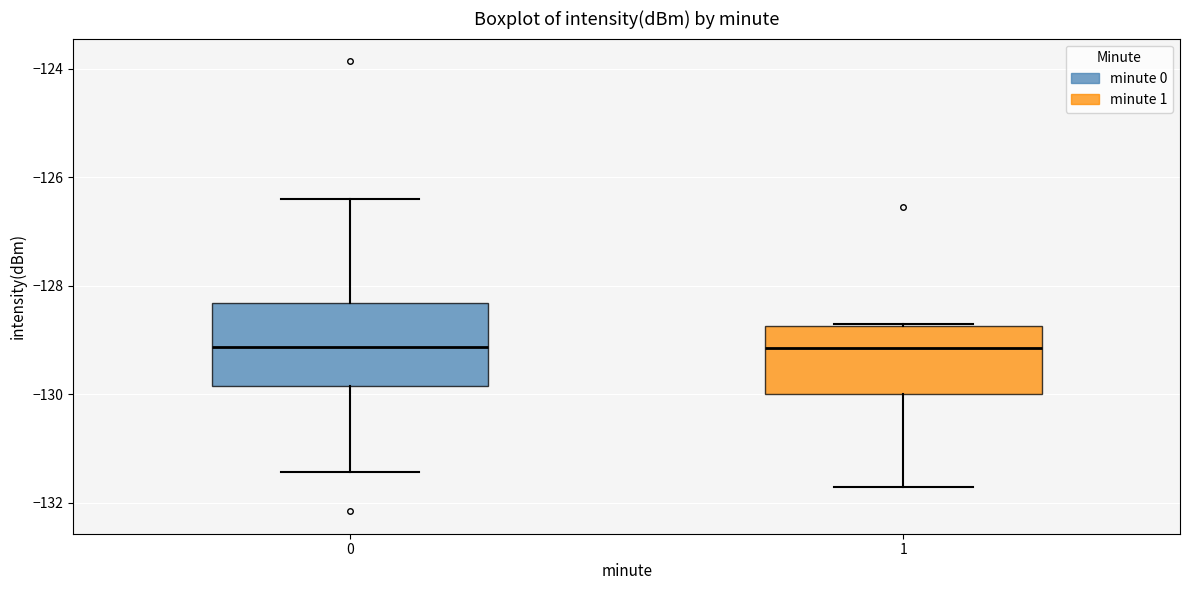

Reading left to right, read every box against the y-axis: the position of its median line, the range the box covers, and the ends of its whiskers. The values are not printed on the chart, so give them approximately, as read against the axis.

0: median -129.2, box -129.8 to -128.4, whiskers -131.4 to -126.4
1: median -129.2, box -130.0 to -128.8, whiskers -131.8 to -128.8